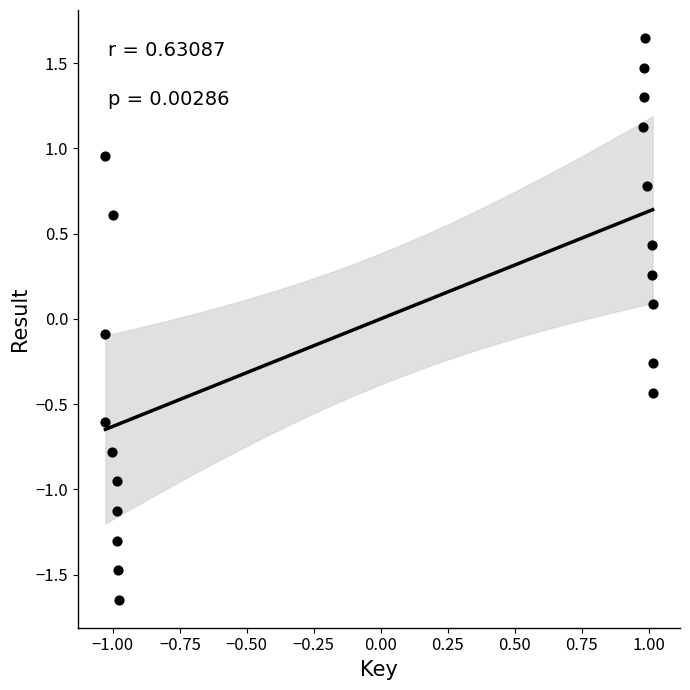

What is the range of X values (max minus min)?

2.0